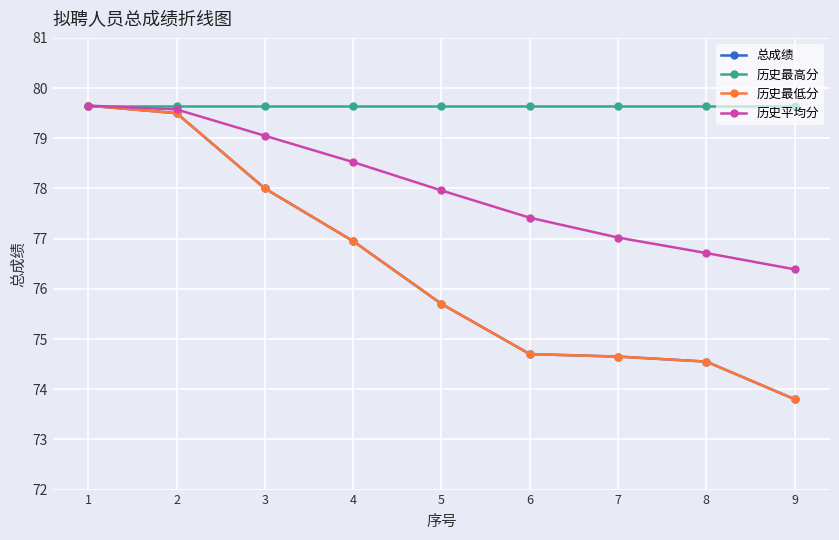

What is the difference between the maximum and minimum values in the 历史平均分 series?

3.3